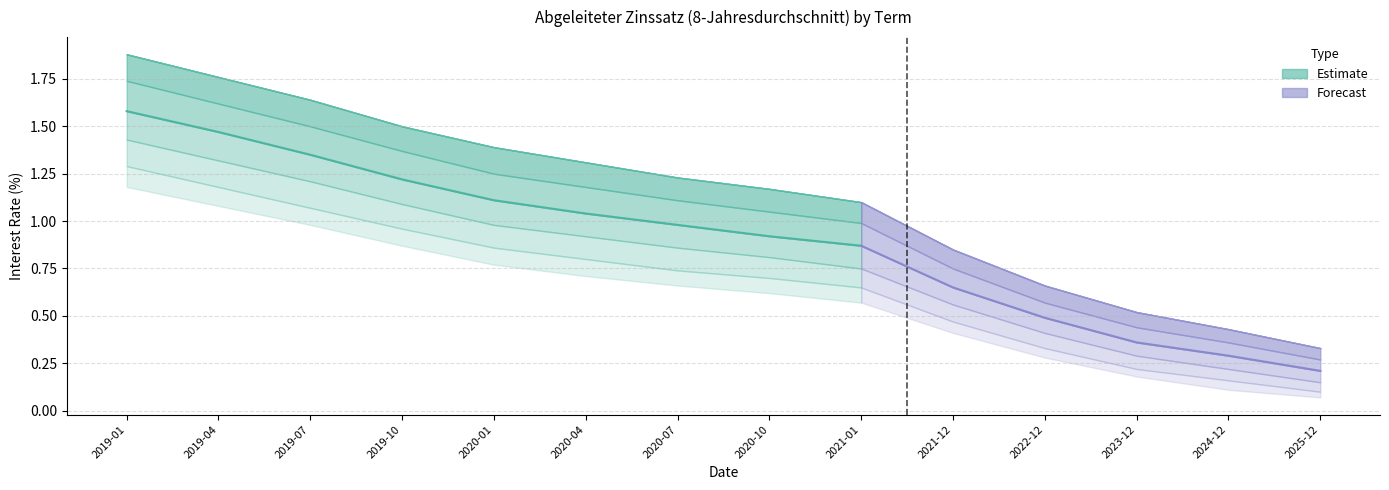

What position from the right is 2020-07?

8